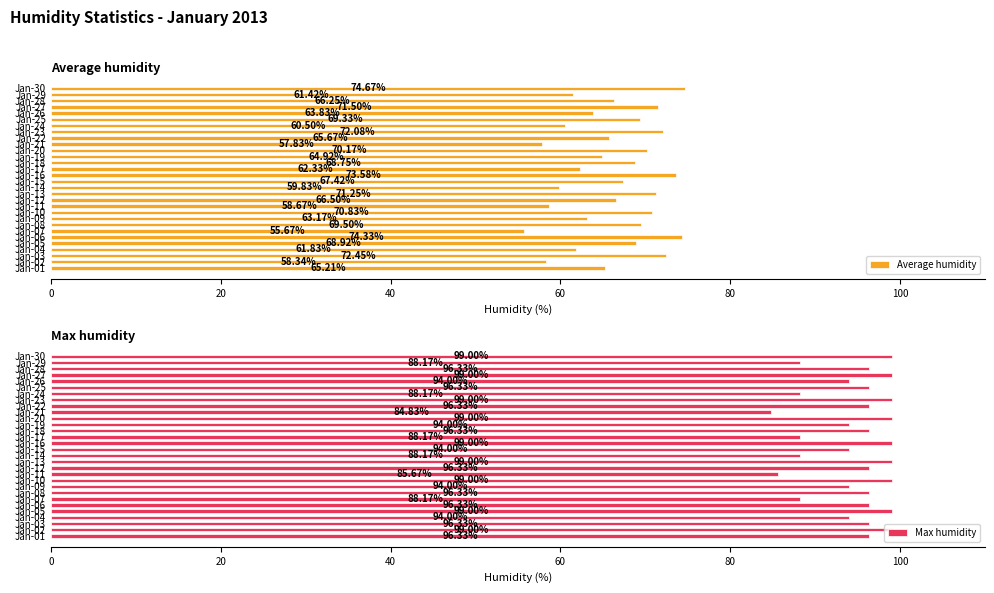

What is the difference between the maximum and second lowest values in the Average humidity series?

16.8